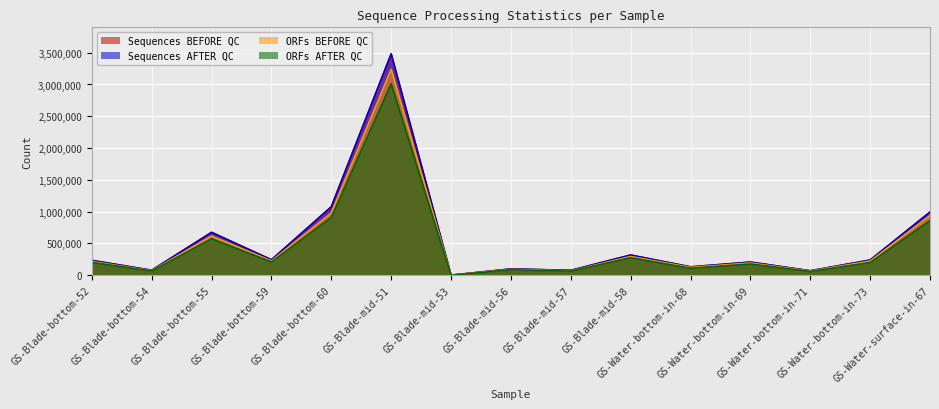

At which category does Sequences AFTER QC reach its first local peak?

GS-Blade-bottom-55